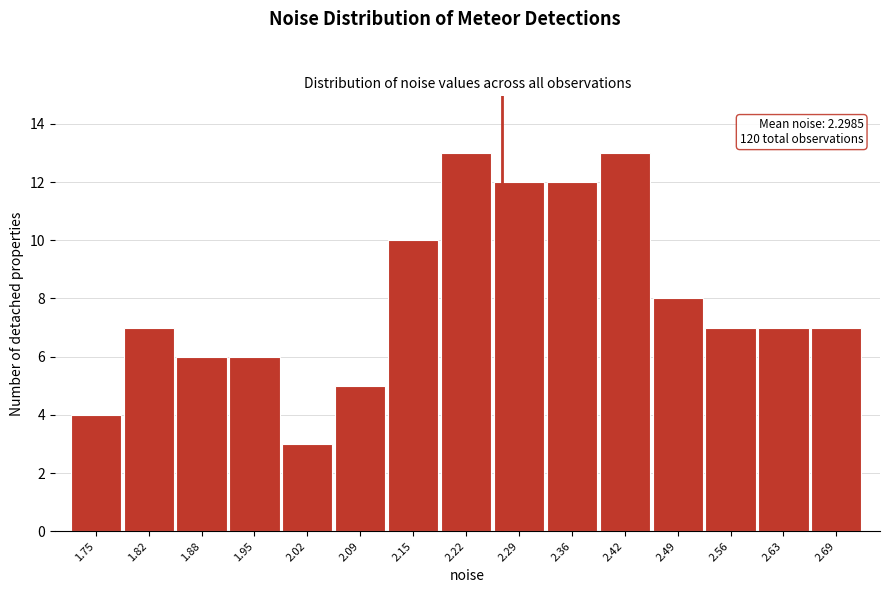

Reading right to left, what are all the values shown in this chart?

7	7	7	8	13	12	12	13	10	5	3	6	6	7	4